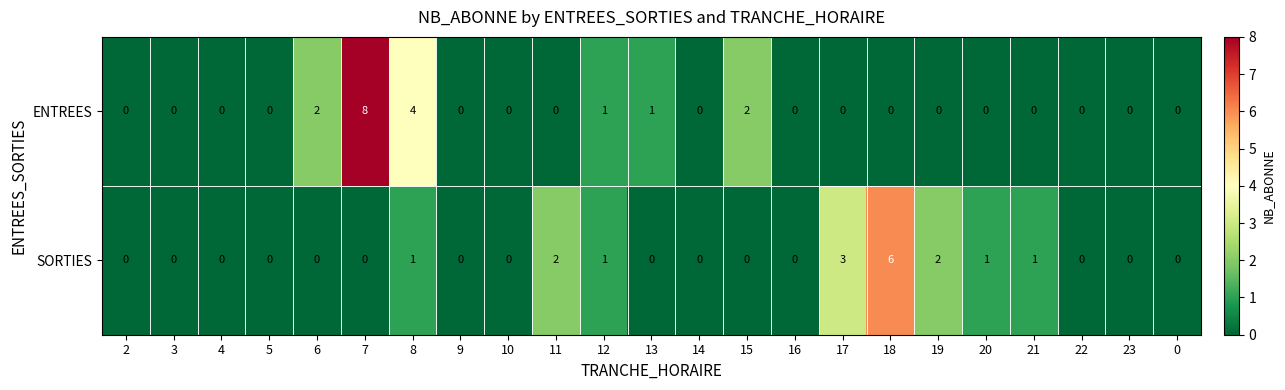

Count the number of data series in this chart.

2